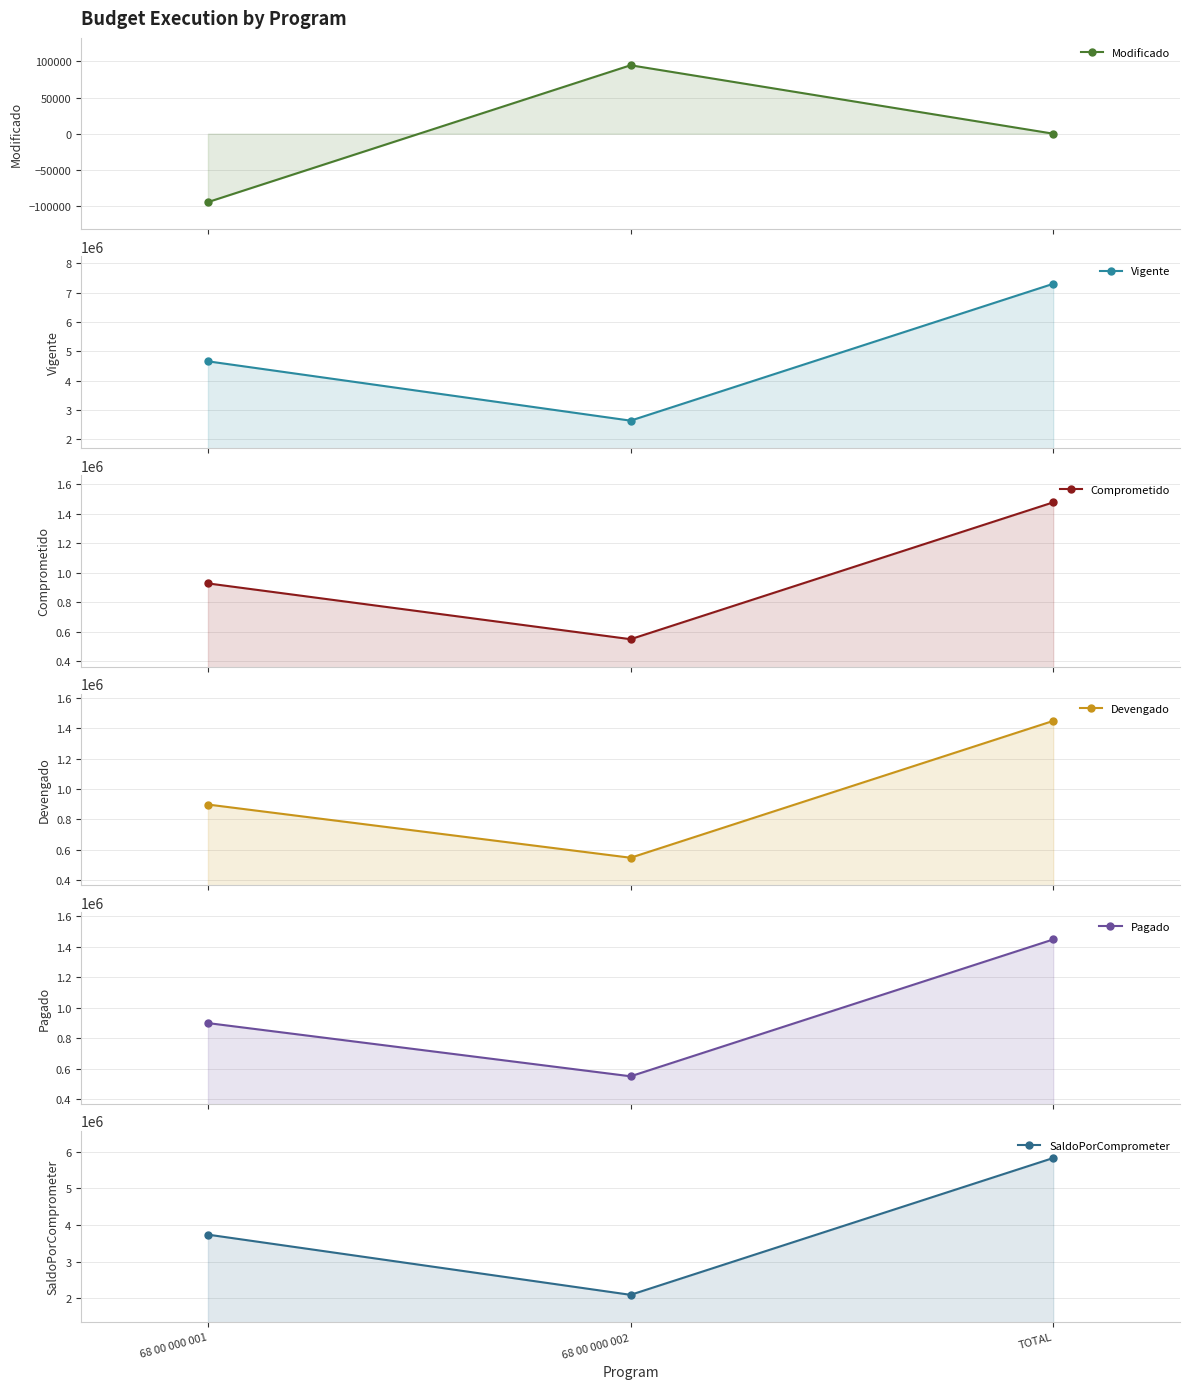

Where does the Modificado series first go above 0?

68 00 000 002